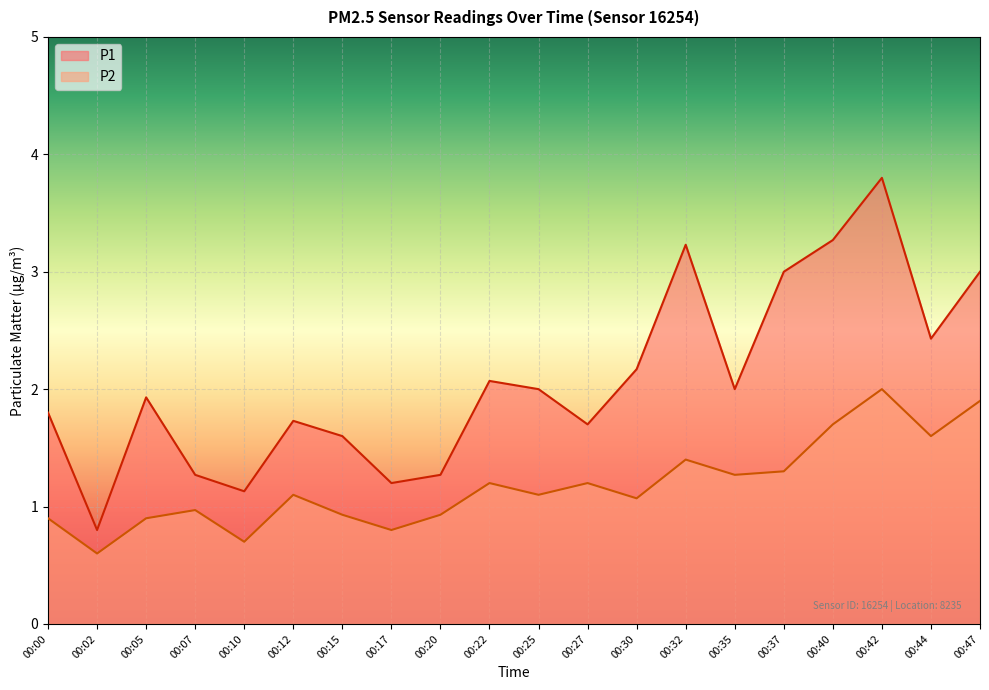

How many lines are shown in the chart?

2